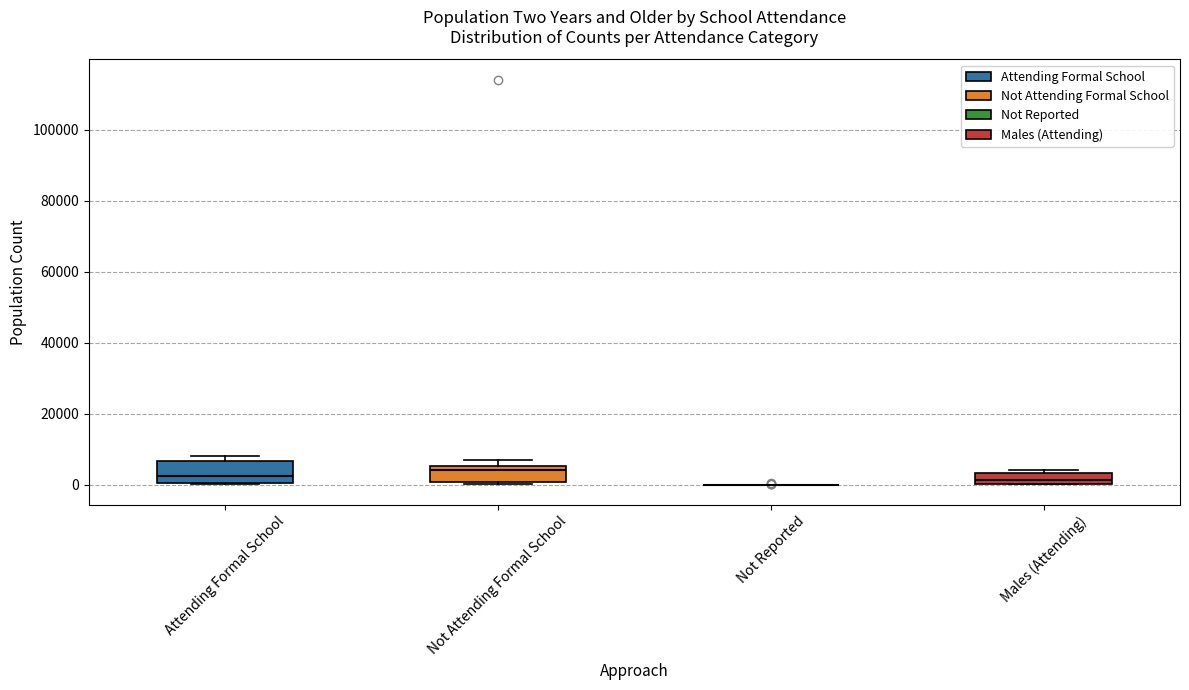

Where is the lower edge of the box for Attending Formal School on the y-axis? The values are not printed on the chart, so give them approximately, as read against the axis.

0